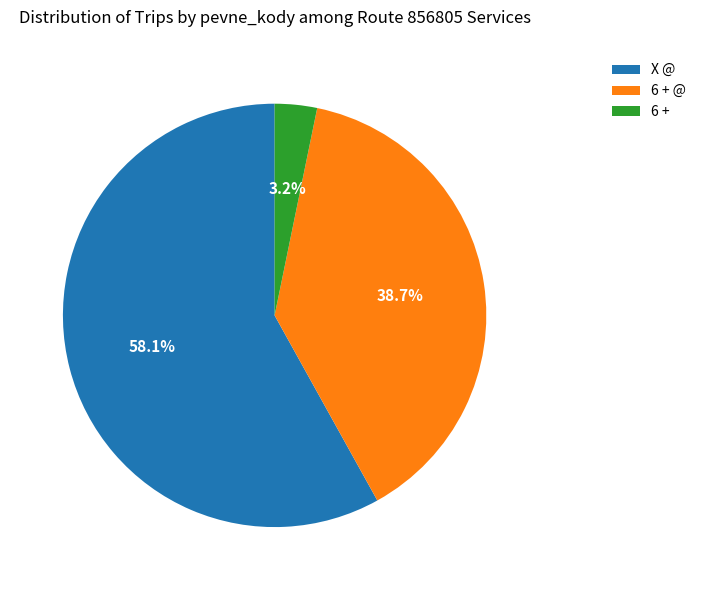

To the nearest percent, what is the difference between the largest and smallest slice percentages?

55%